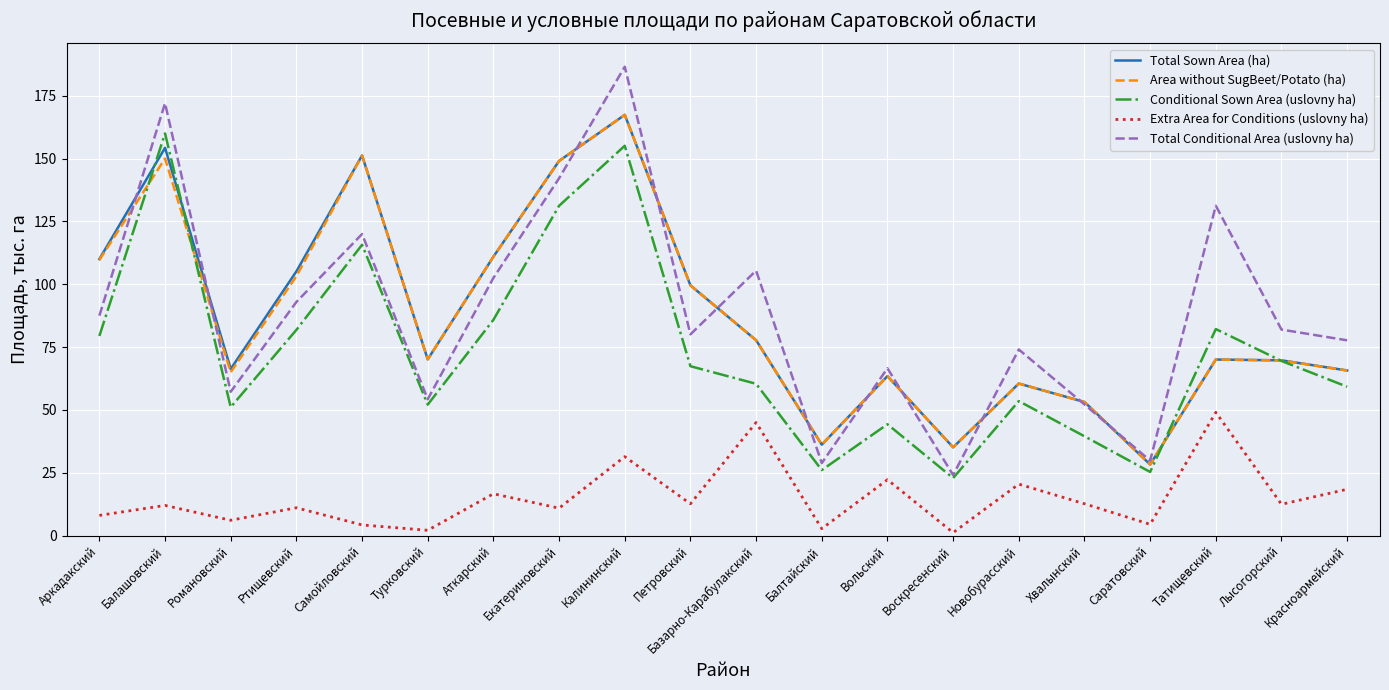

What position from the right is Саратовский?

4